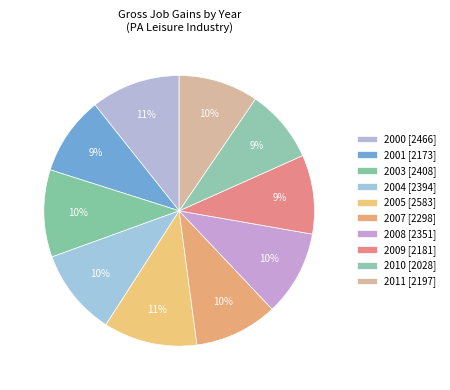

What is the largest slice in the pie chart?

2005